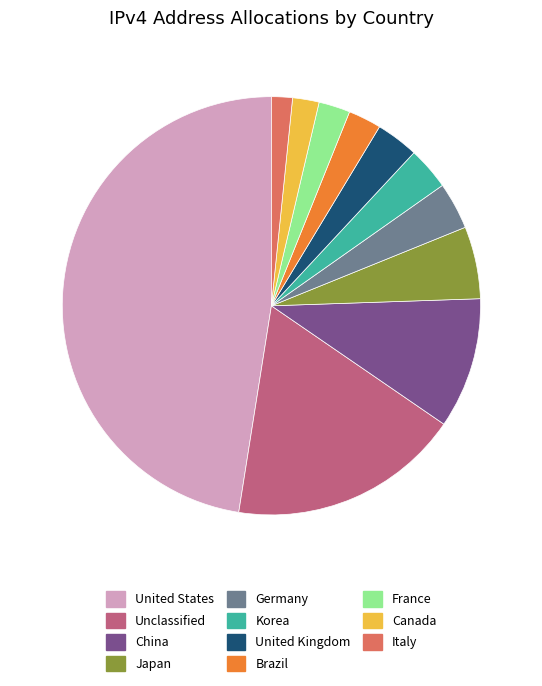

Is there any slice that represents more than half of the pie?

No